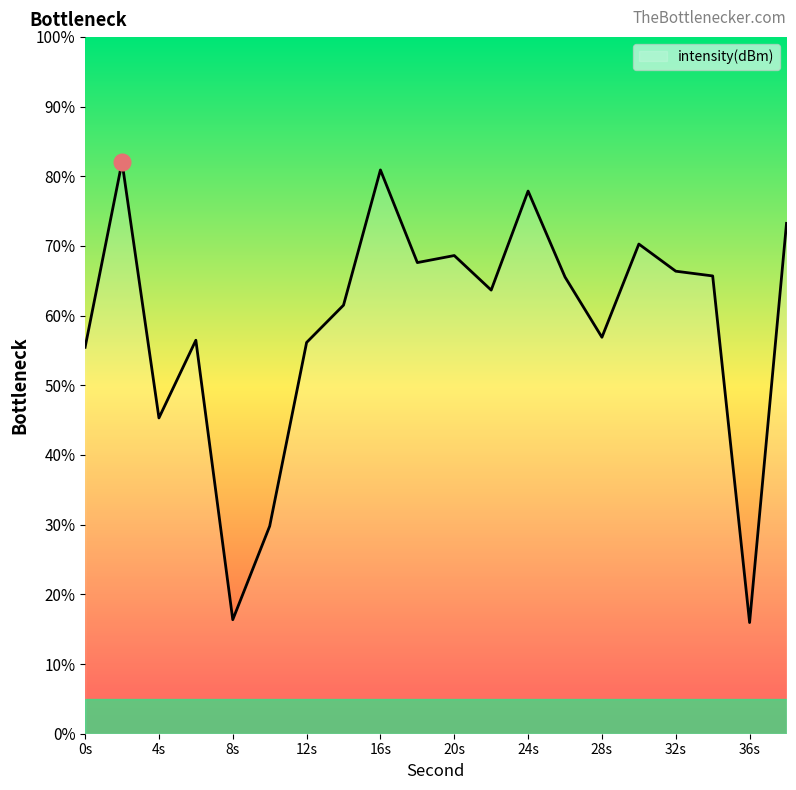

What is the smallest value displayed?

16.0